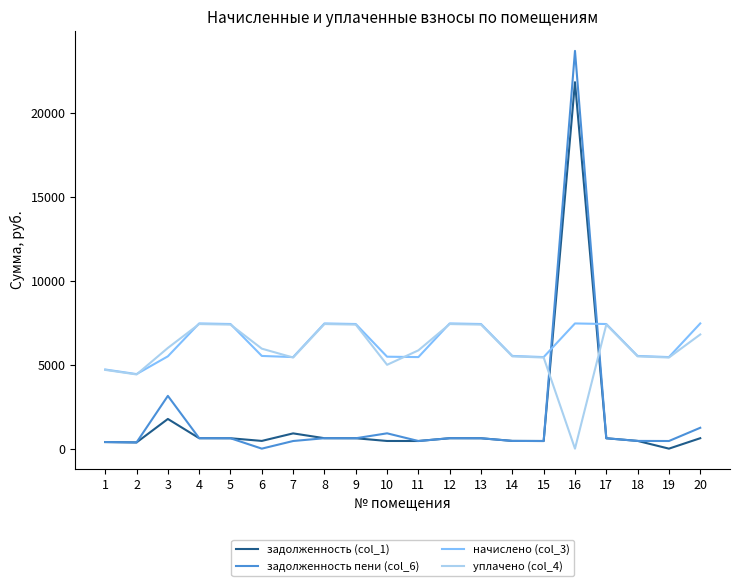

Which series has the largest total across all categories?

начислено (col_3)